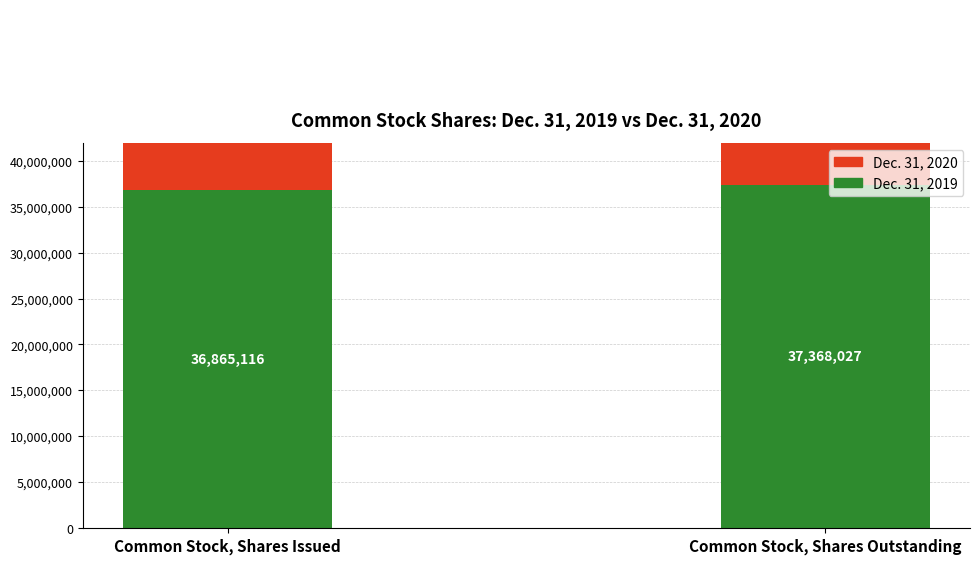

What is the smallest value displayed?

36865116